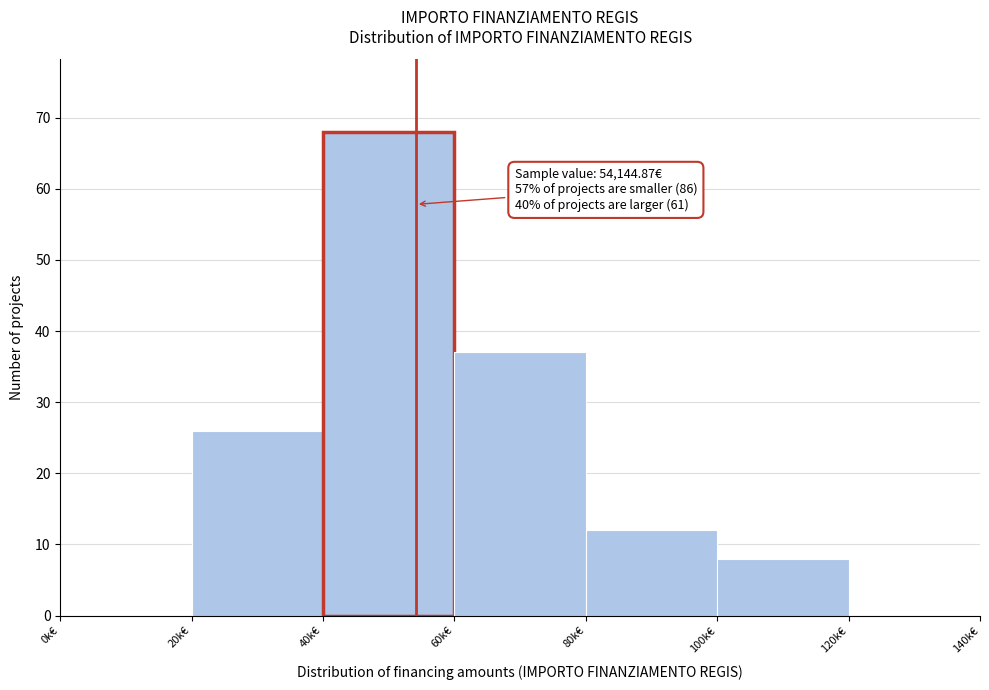

Reading left to right, transcribe all the data shown in this chart.

0k€=0	20k€=26	40k€=68	60k€=37	80k€=12	100k€=8	120k€=0